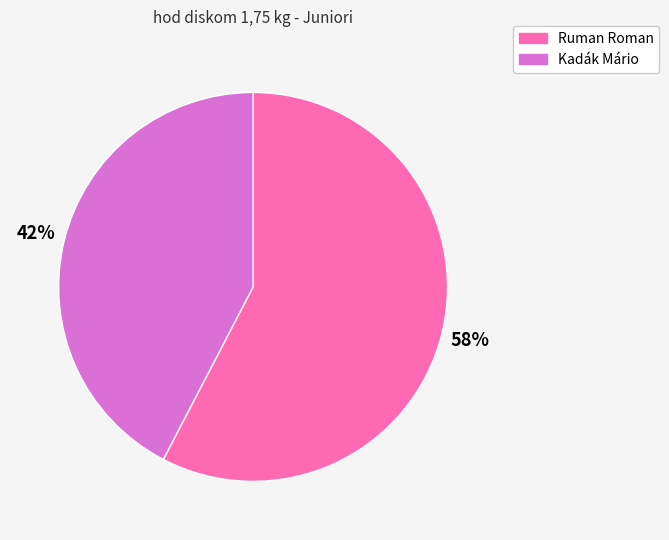

Is it true that Ruman Roman is 49% of the pie?

False